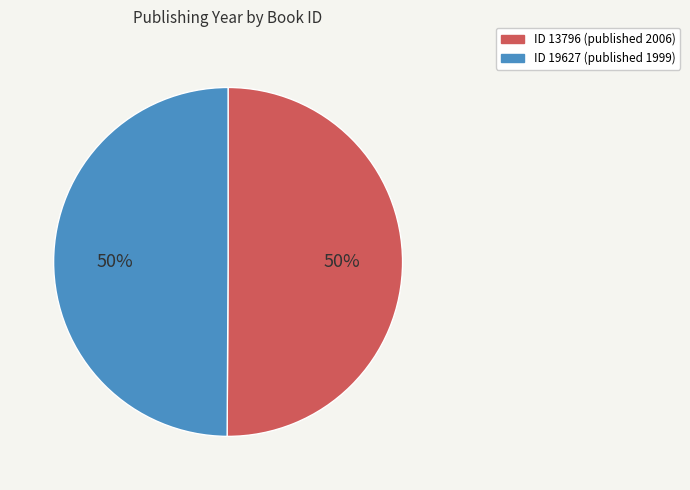

To the nearest percent, what is the average slice percentage?

50%